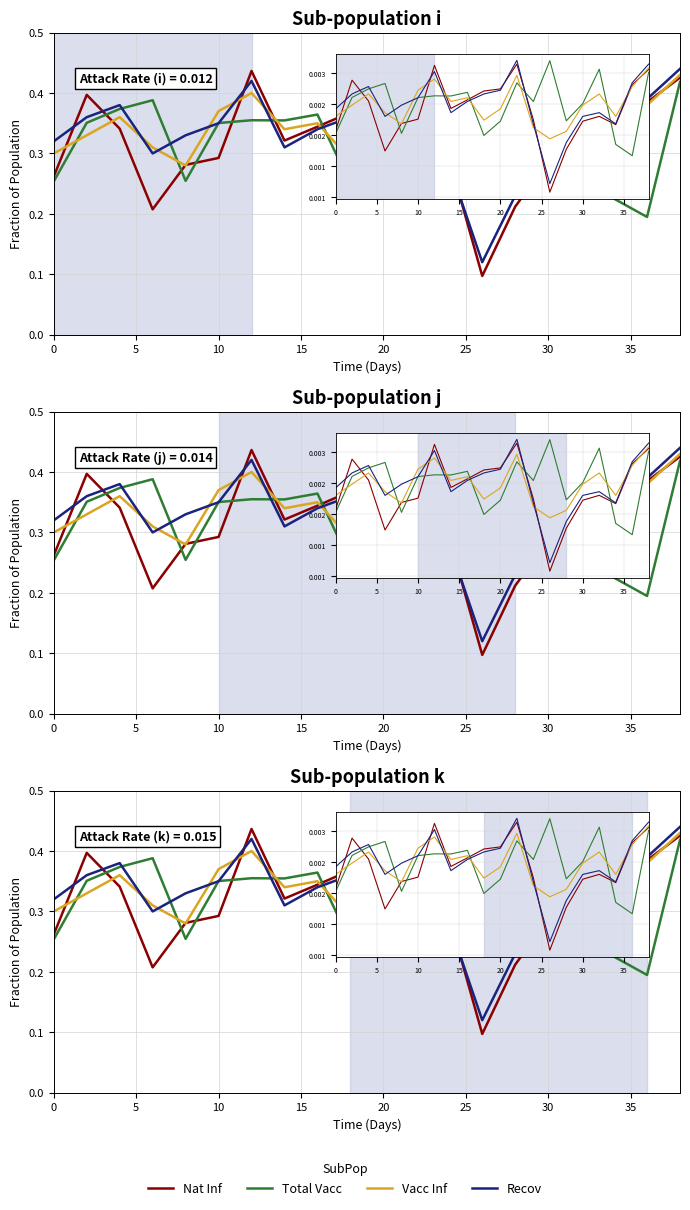

Read the Nat Inf value at 18.

0.4